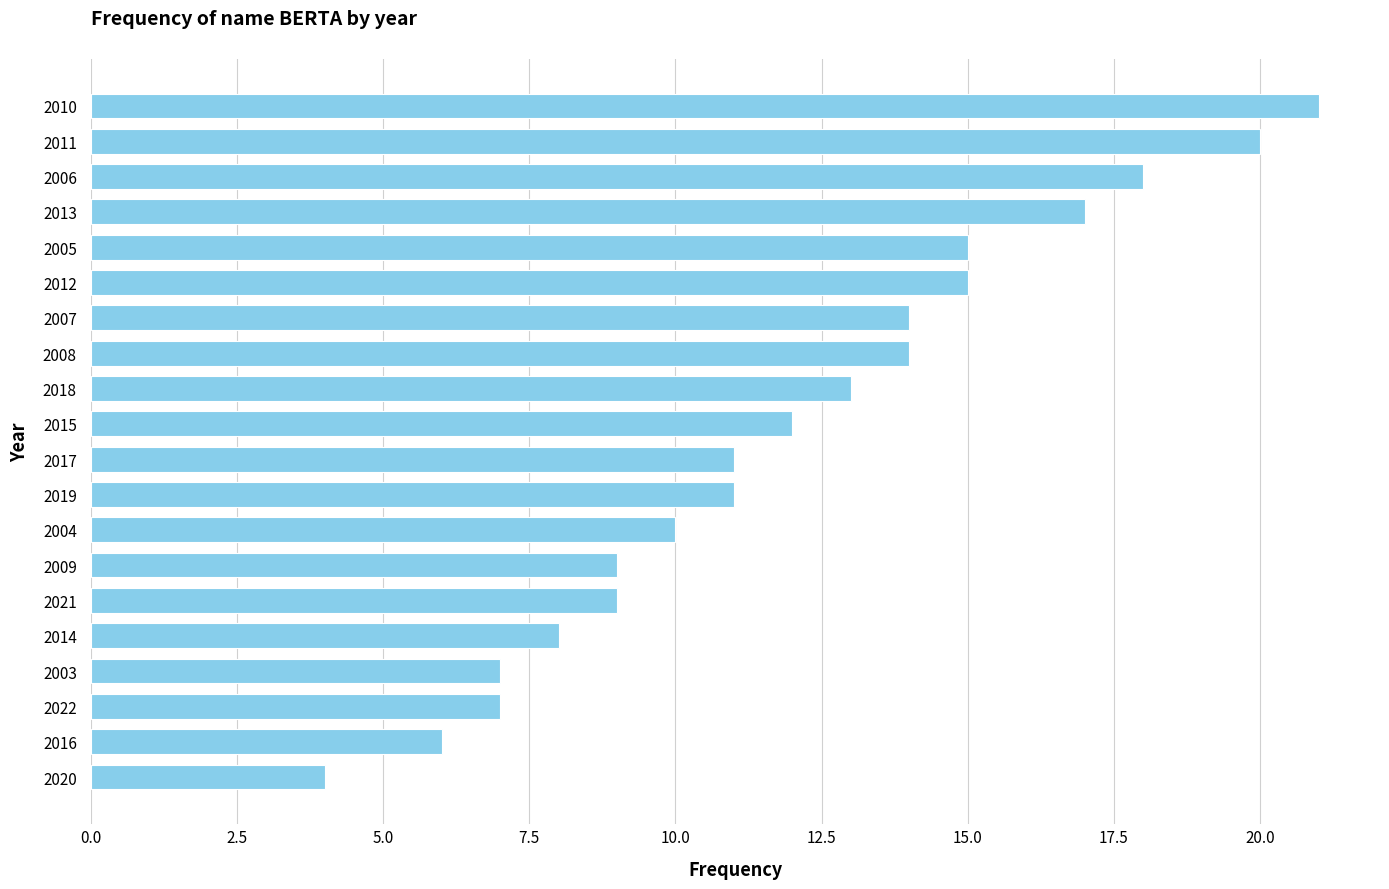

Count the number of categories in the chart.

20